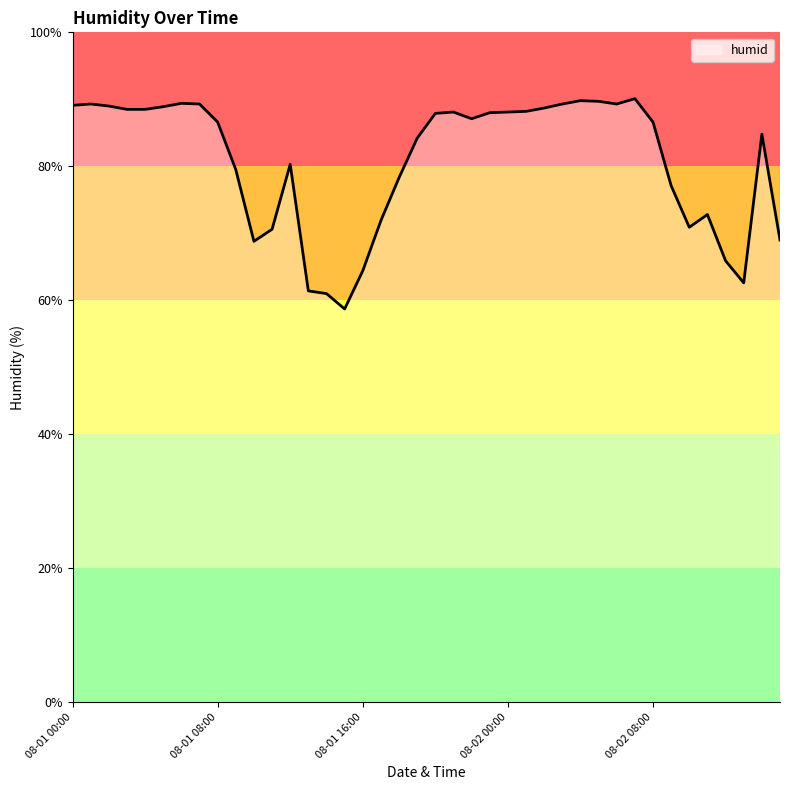

What is the difference between the maximum and minimum values?

31.4